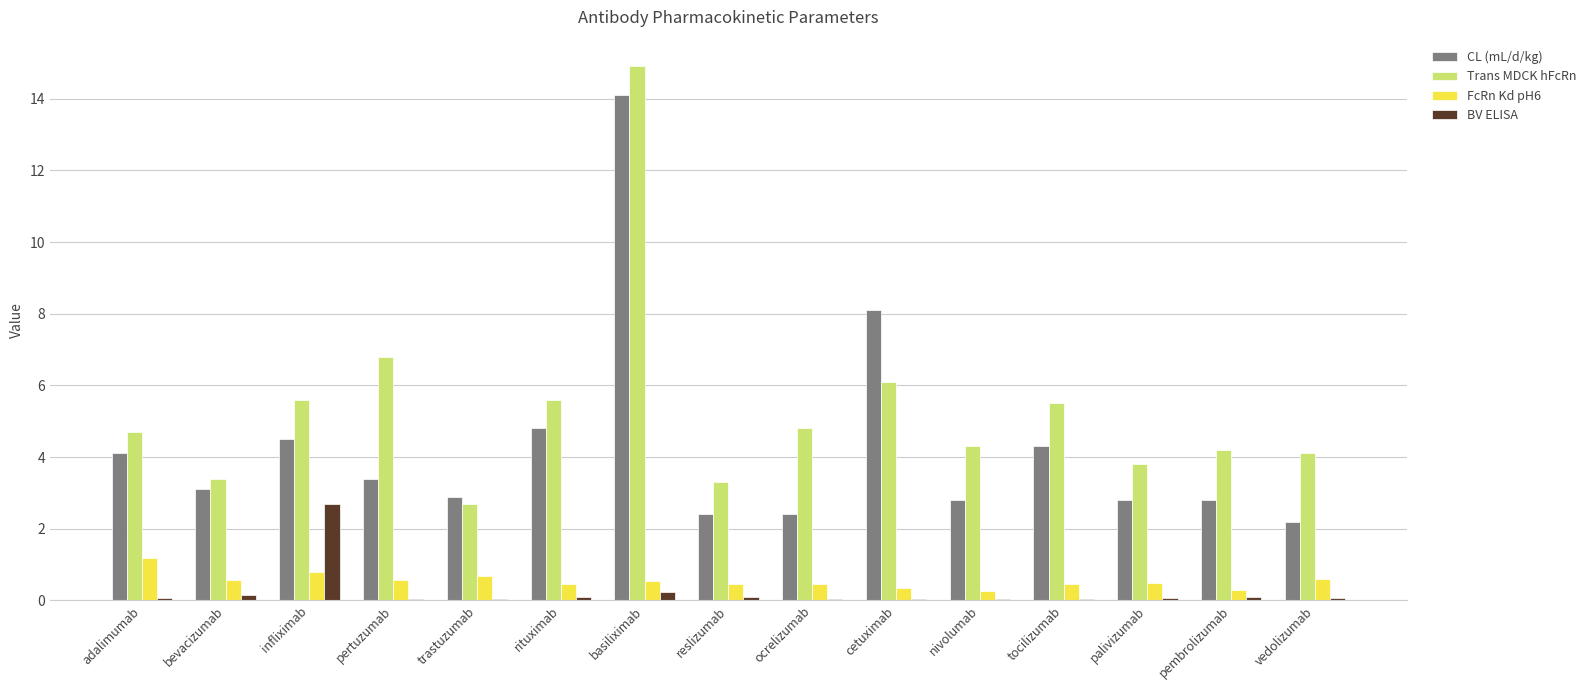

What is the maximum value shown in the chart?

14.9